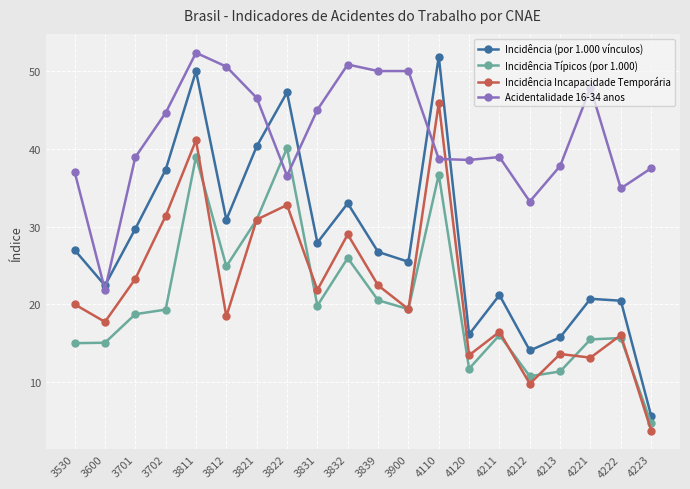

At which category does Acidentalidade 16-34 anos reach its first local peak?

3811